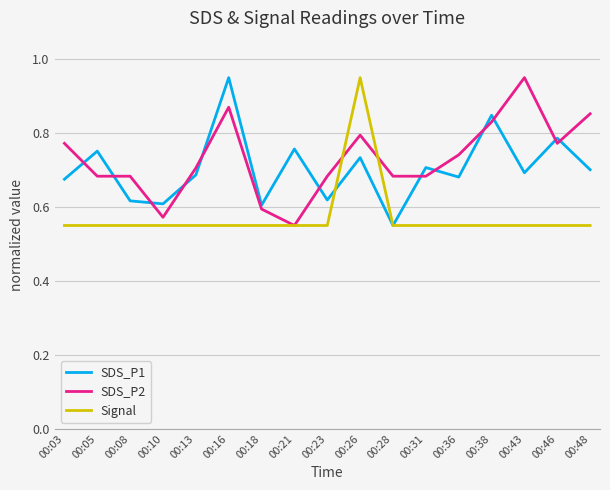

At which label does SDS_P1 reach its minimum?

00:28